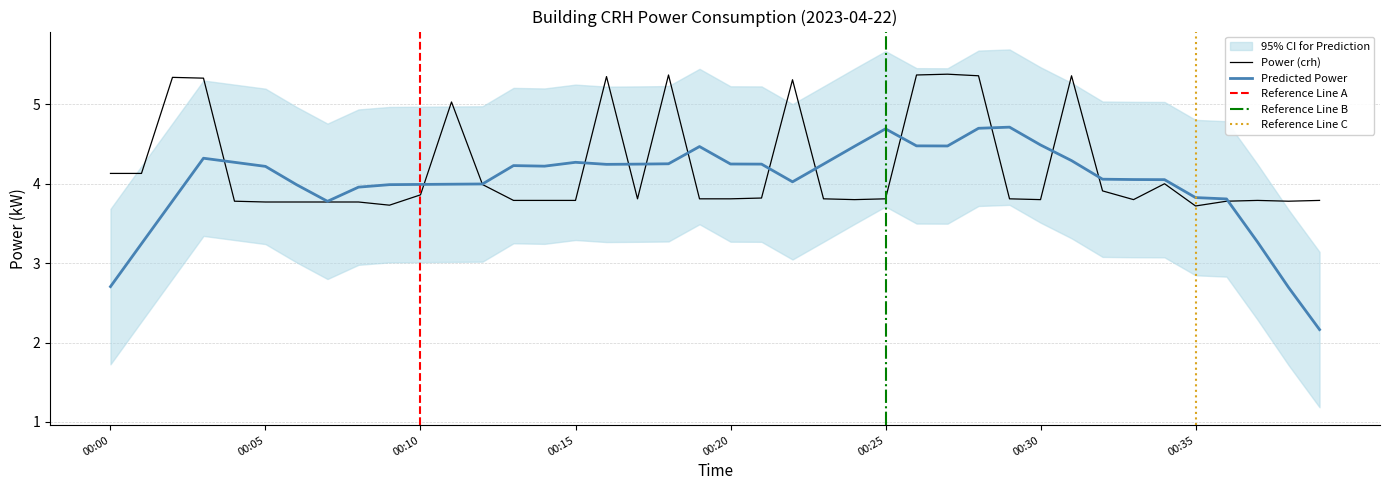

List the labels in order of value, smallest first.

00:35, 00:09, 00:05, 00:06, 00:07, 00:08, 00:04, 00:36, 00:38, 00:13, 00:14, 00:15, 00:37, 00:39, 00:24, 00:30, 00:33, 00:17, 00:19, 00:20, 00:23, 00:25, 00:29, 00:21, 00:10, 00:32, 00:12, 00:34, 00:00, 00:01, 00:11, 00:22, 00:03, 00:02, 00:16, 00:28, 00:31, 00:18, 00:26, 00:27